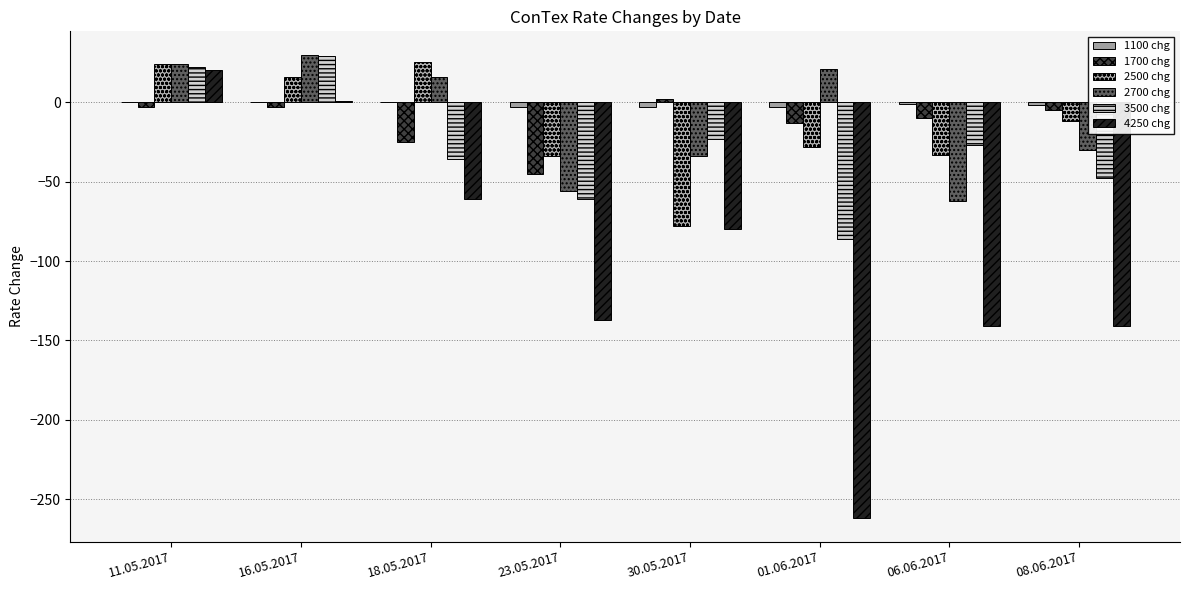

How many groups of bars are there?

8